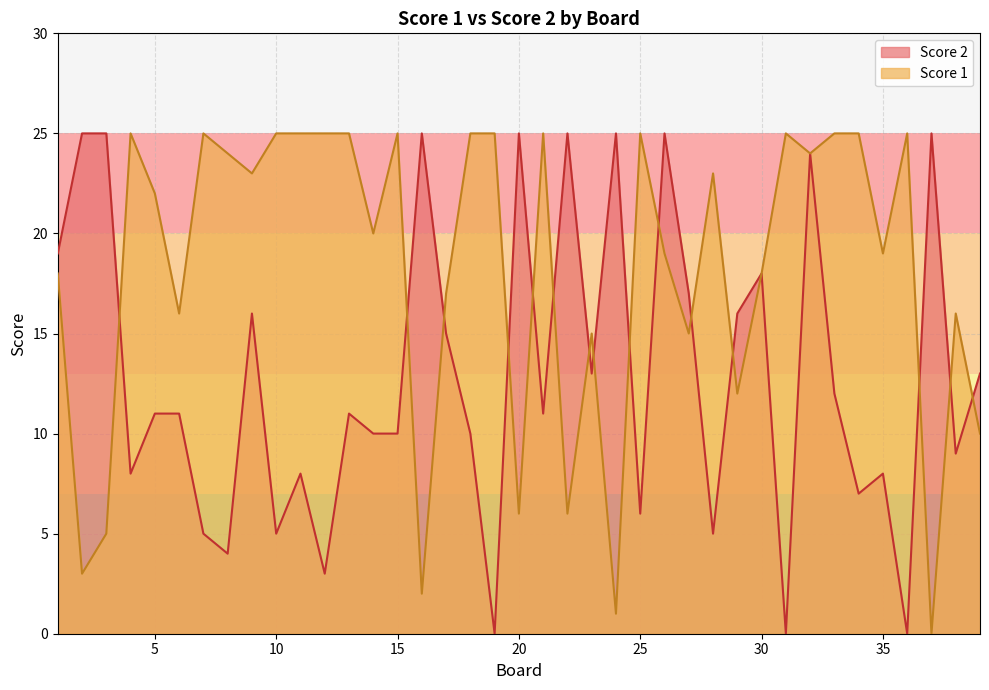

Rank the series at 10 from highest to lowest value.

Score 1, Score 2